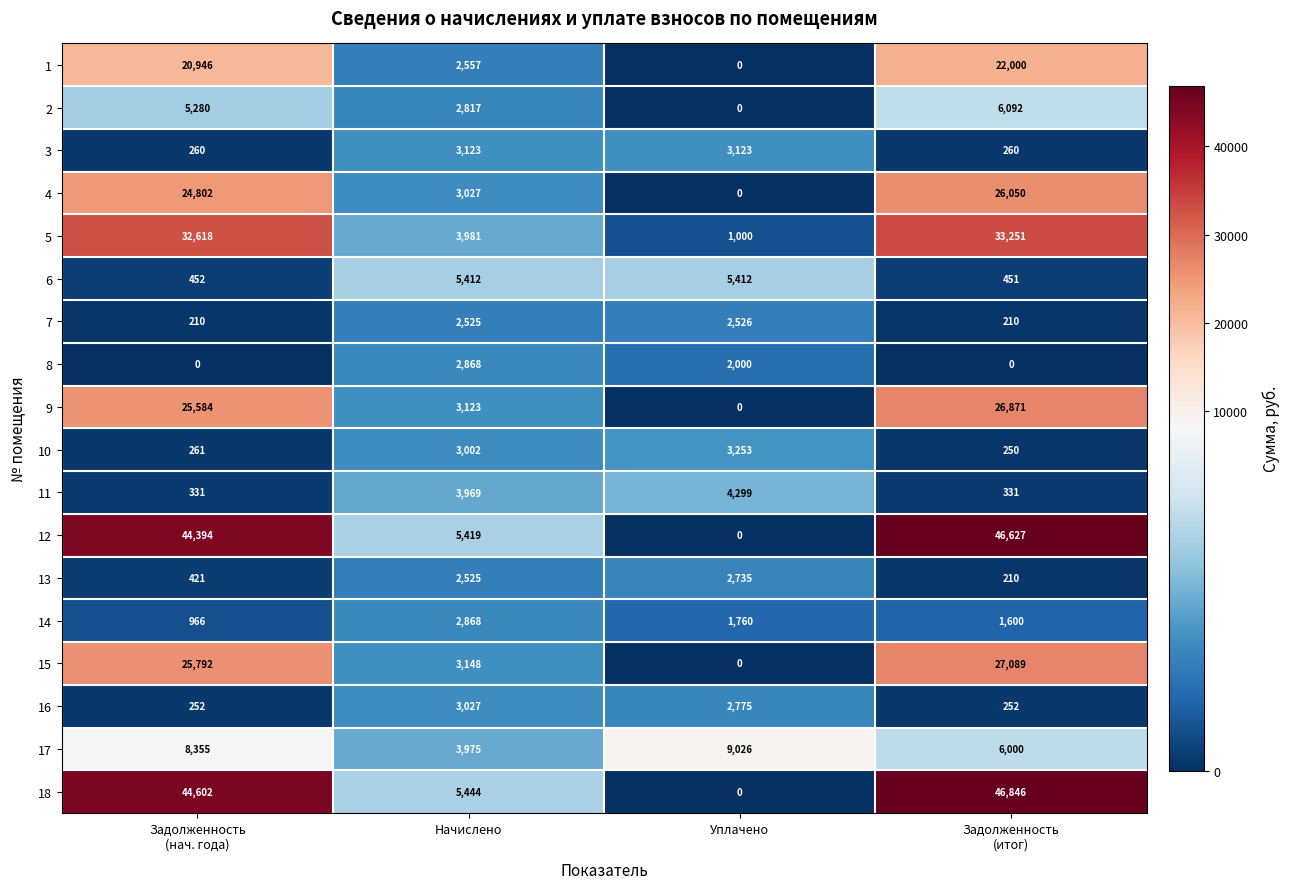

What is the total value across all series at Задолженность
(нач. года)?

235526